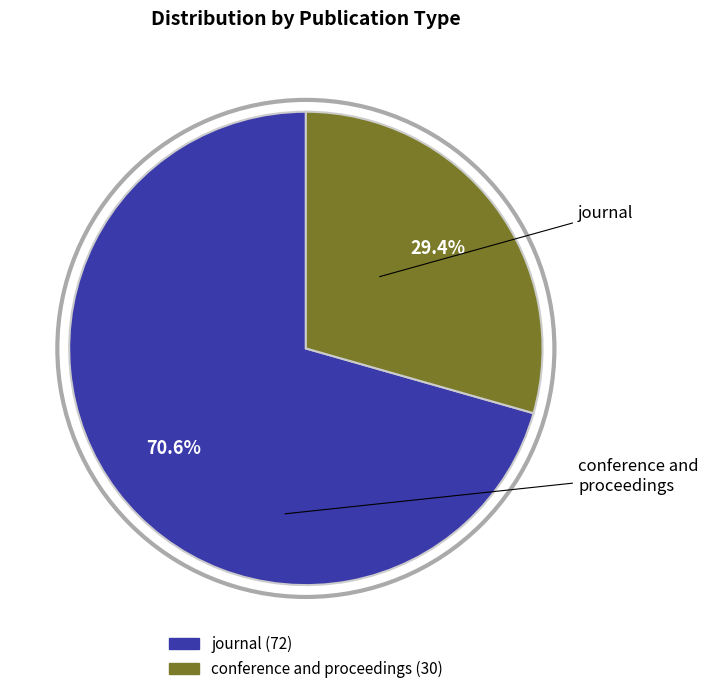

Which slice is the smallest?

conference and proceedings